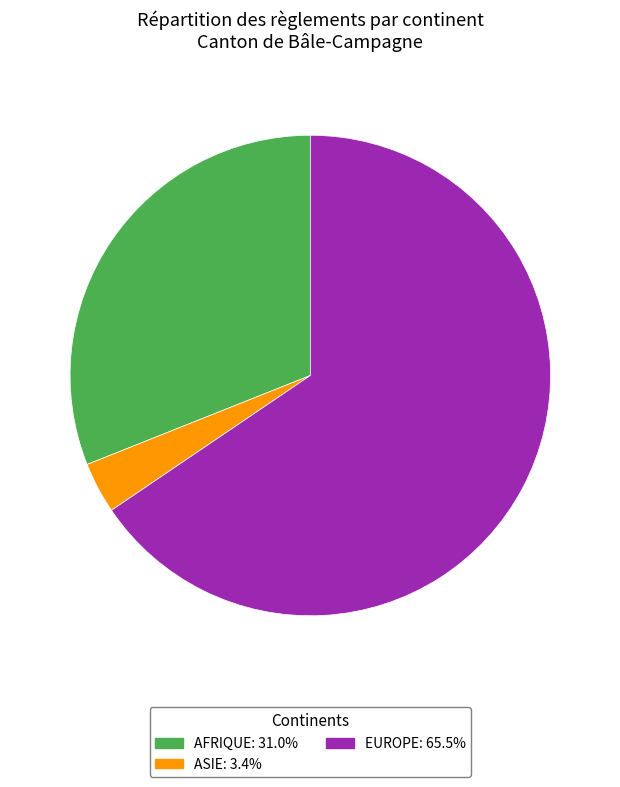

Is the sum of ASIE: 3.4% and AFRIQUE: 31.0% greater than half?

No